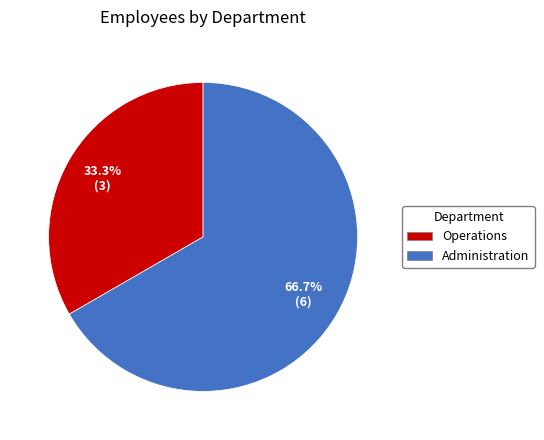

Is it true that Operations is 39% of the pie?

False